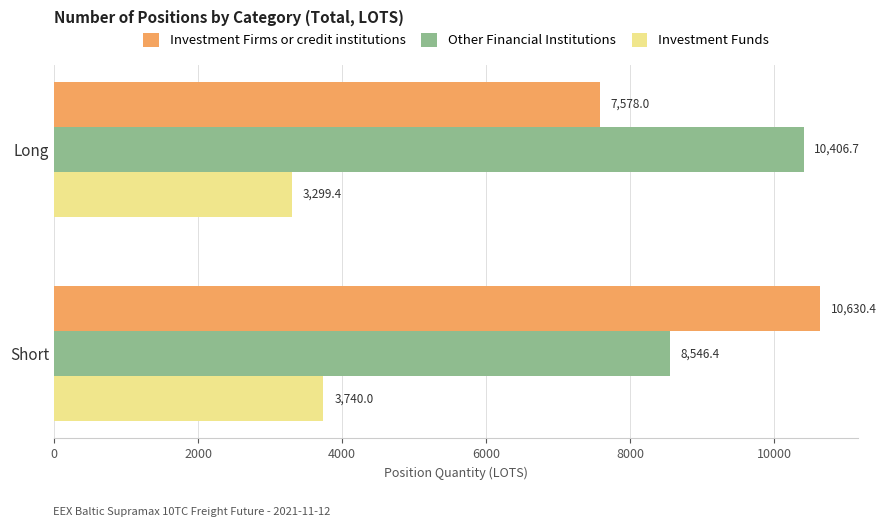

Which series has the largest range (max minus min)?

Investment Firms or credit institutions